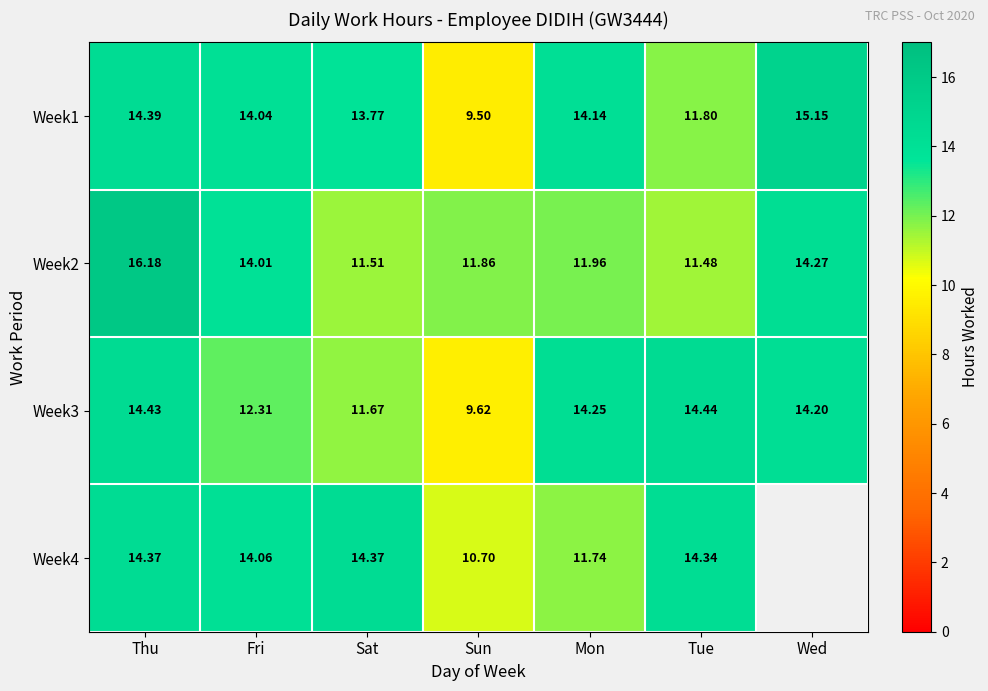

Rank the categories by Week1 value from highest to lowest.

Wed, Thu, Mon, Fri, Sat, Tue, Sun